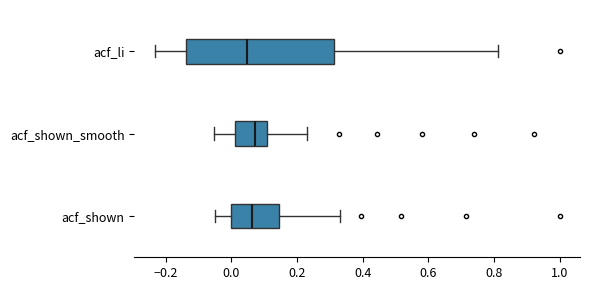

Where does the left whisker of the box for acf_li end on the x-axis? The values are not printed on the chart, so give them approximately, as read against the axis.

-0.24